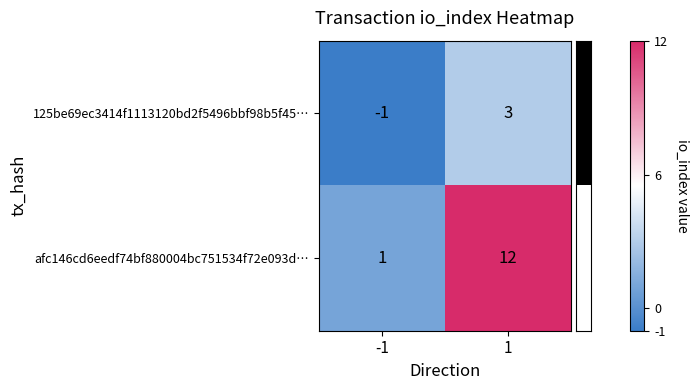

How many series are shown in this chart?

2